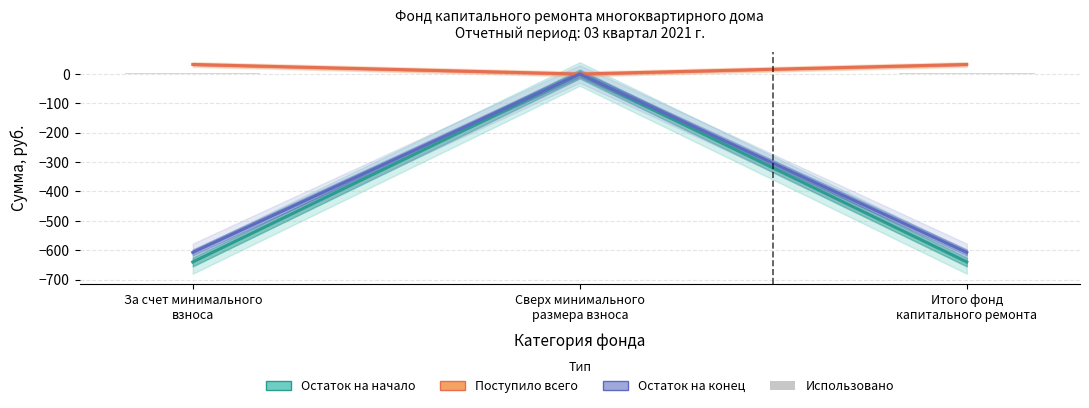

Reading right to left, what are all the values shown in this chart?

Остаток на начало: Итого фонд
капитального ремонта=-640.0	Сверх минимального
размера взноса=0.0	За счет минимального
взноса=-640.0
Поступило всего: Итого фонд
капитального ремонта=32.5	Сверх минимального
размера взноса=0.0	За счет минимального
взноса=32.5
Остаток на конец: Итого фонд
капитального ремонта=-607.5	Сверх минимального
размера взноса=0.0	За счет минимального
взноса=-607.5
Использовано: Итого фонд
капитального ремонта=5.0	Сверх минимального
размера взноса=5.0	За счет минимального
взноса=5.0